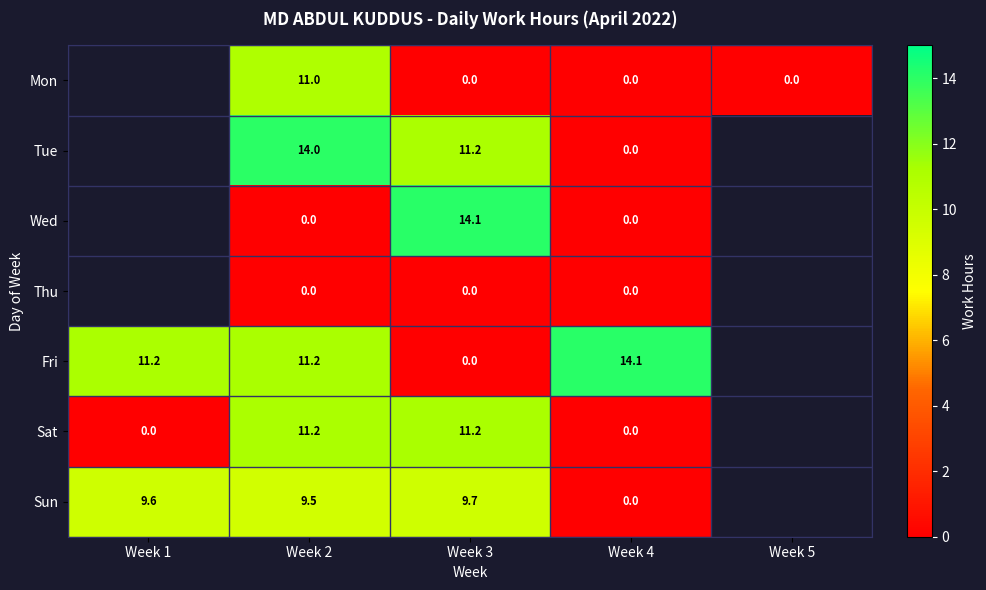

Which label corresponds to the largest value in the chart?

Week 4